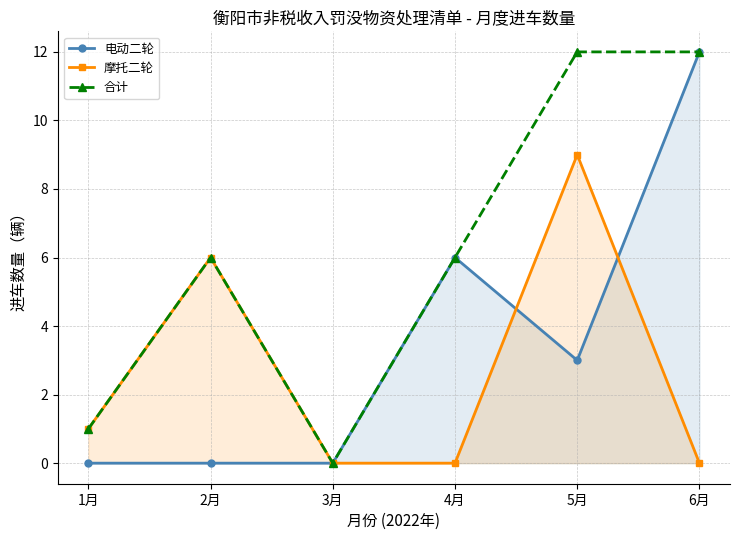

What is the maximum value for 合计?

12